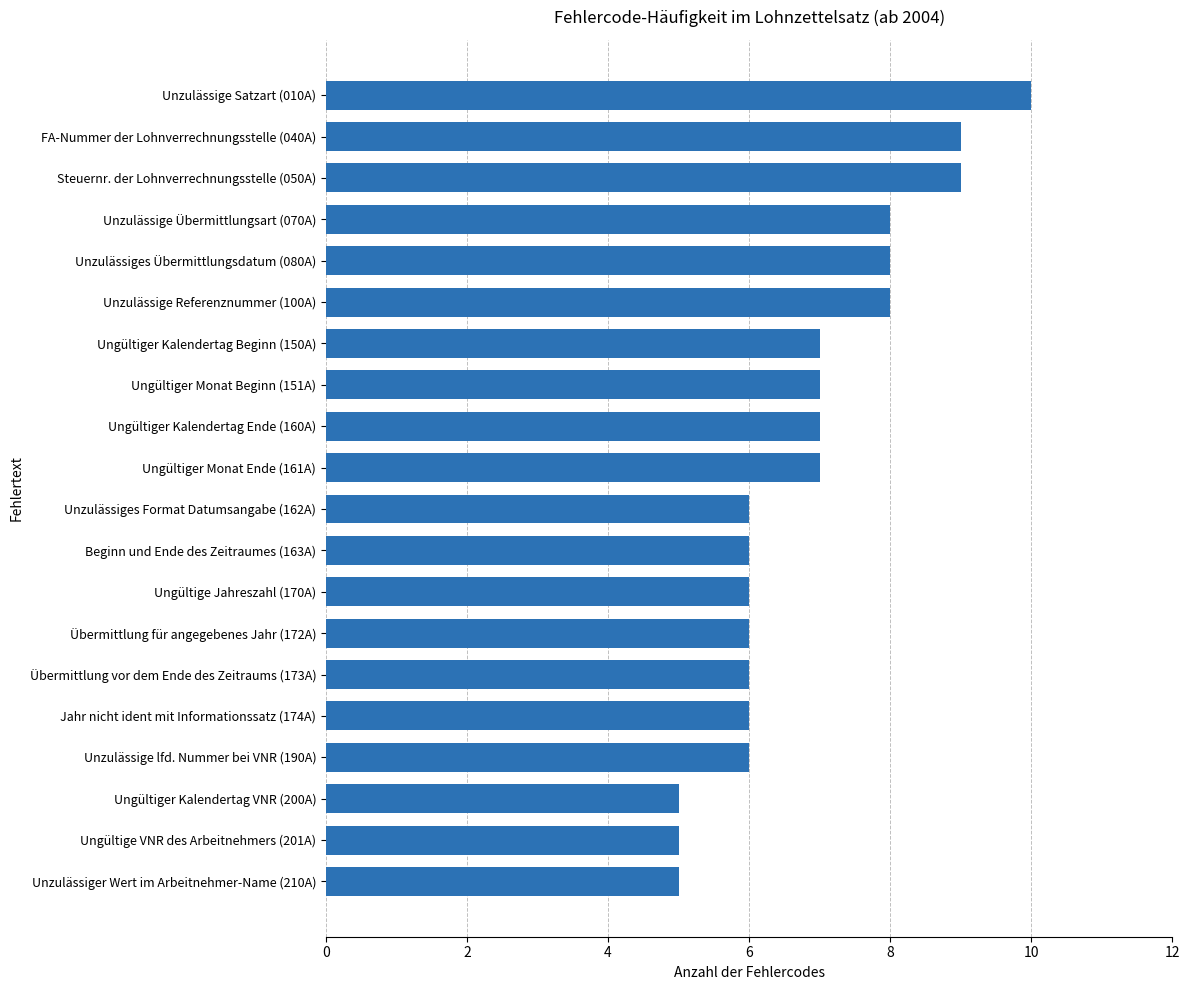

True or false: the data shows 6 at Jahr nicht ident mit Informationssatz (174A).

True